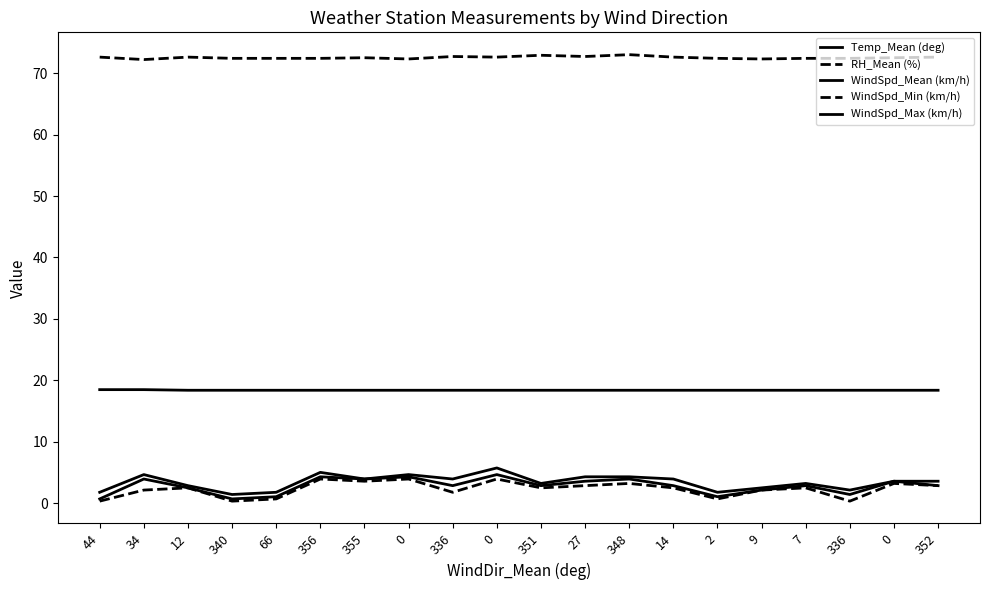

The Temp_Mean (deg) series shows 31.7 at 348. True or false?

False